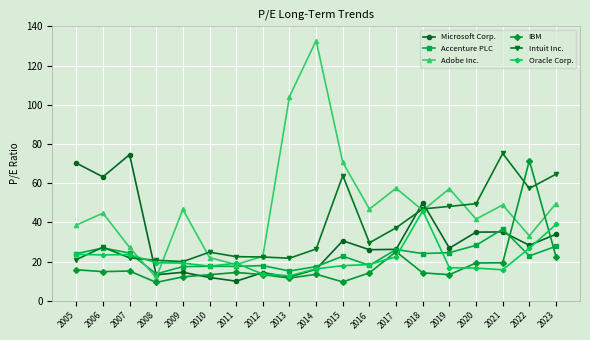

Between 2014 and 2022, which series saw the biggest shift?

Adobe Inc.